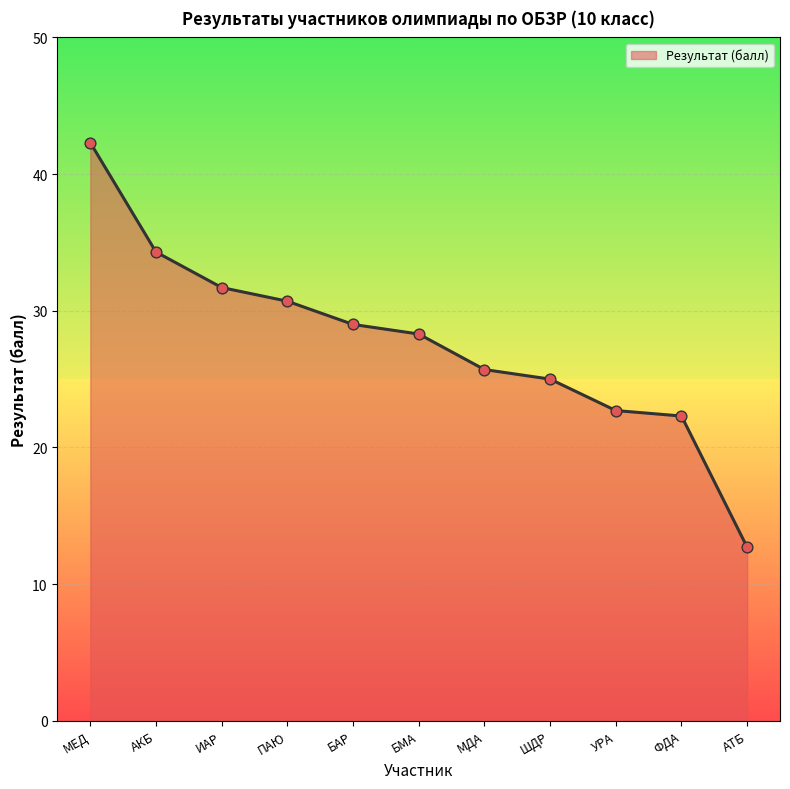

What is the ratio of the value at МДА to the value at ШДР?

1.0